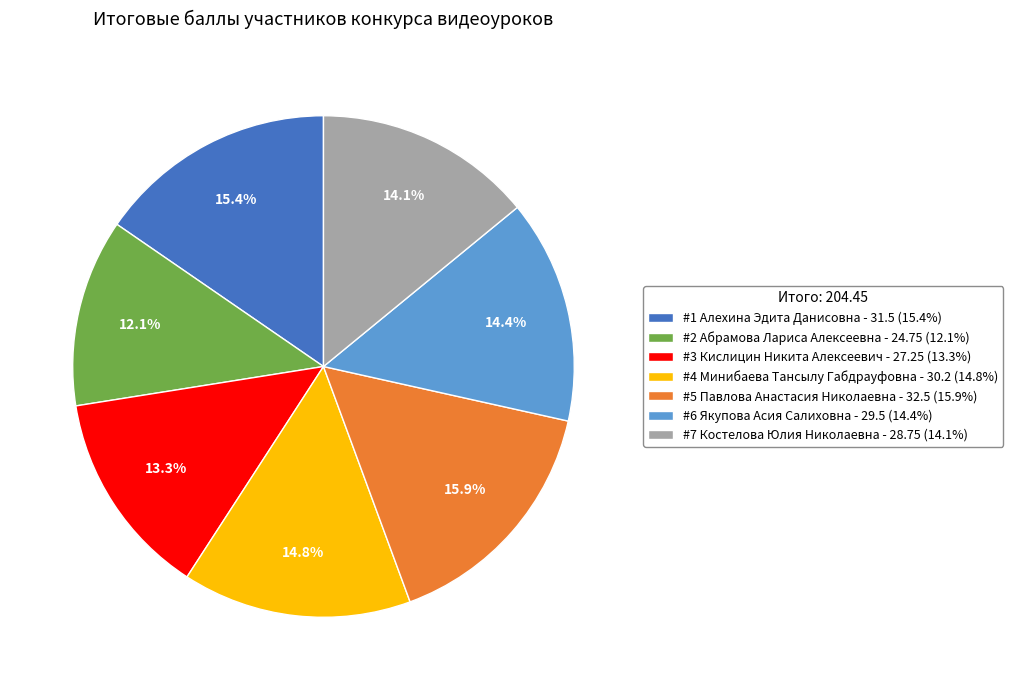

Which slice is the smallest?

#2 Абрамова Лариса Алексеевна - 24.75 (12.1%)